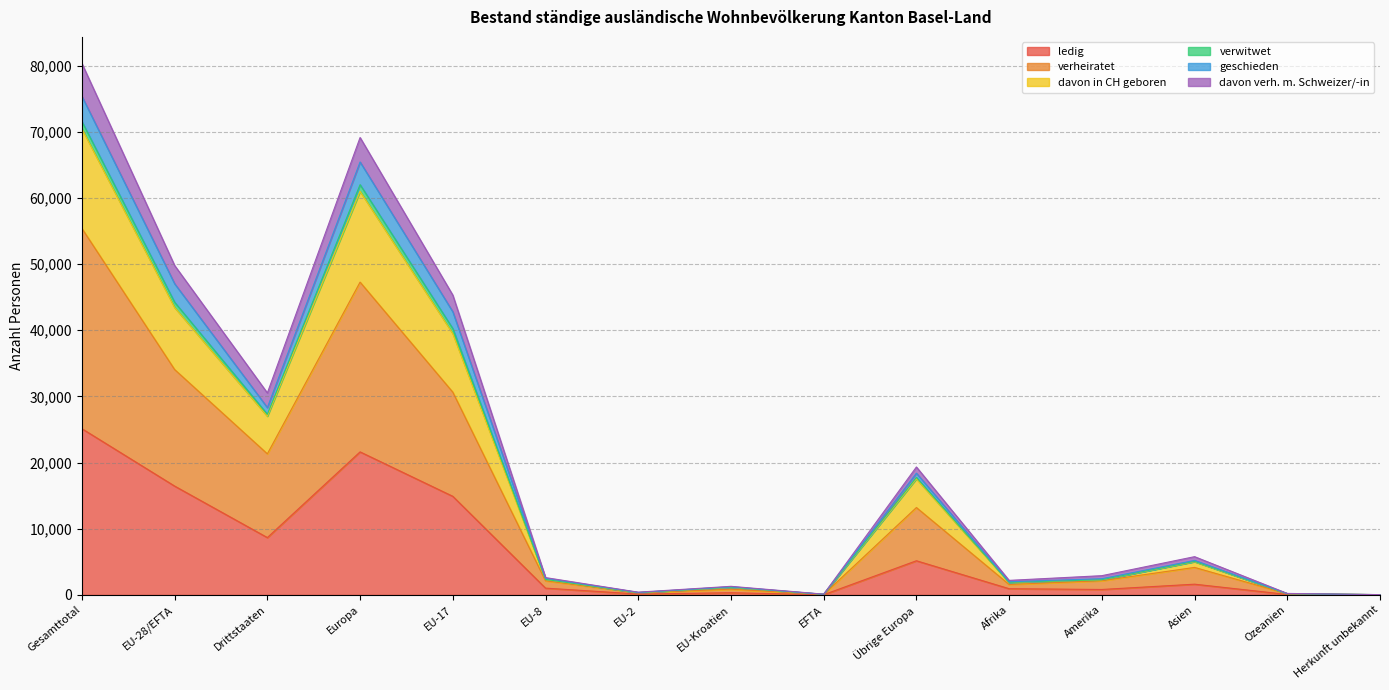

What is the smallest value displayed?

22